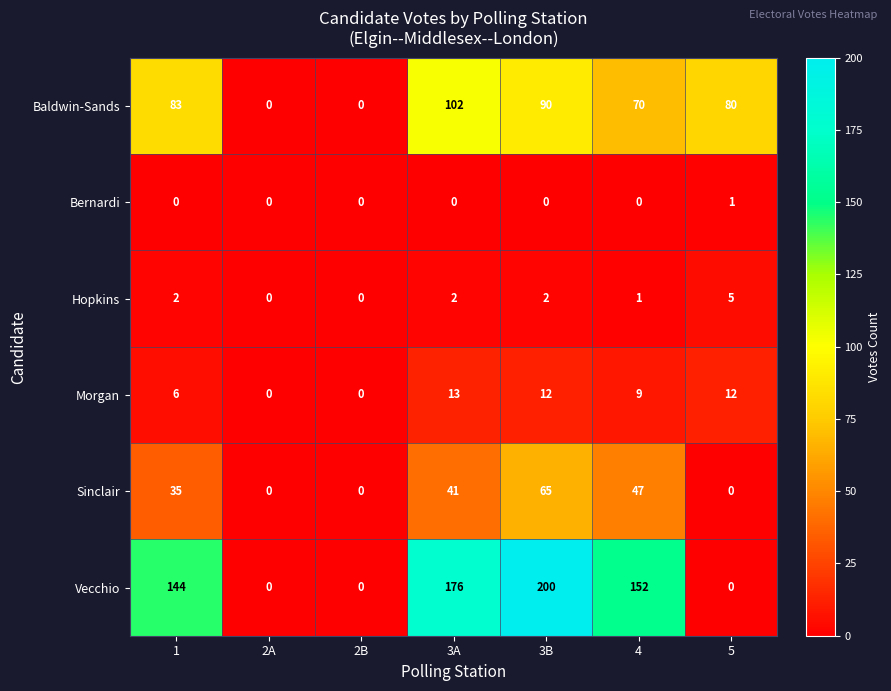

Which series has the largest range (max minus min)?

Vecchio